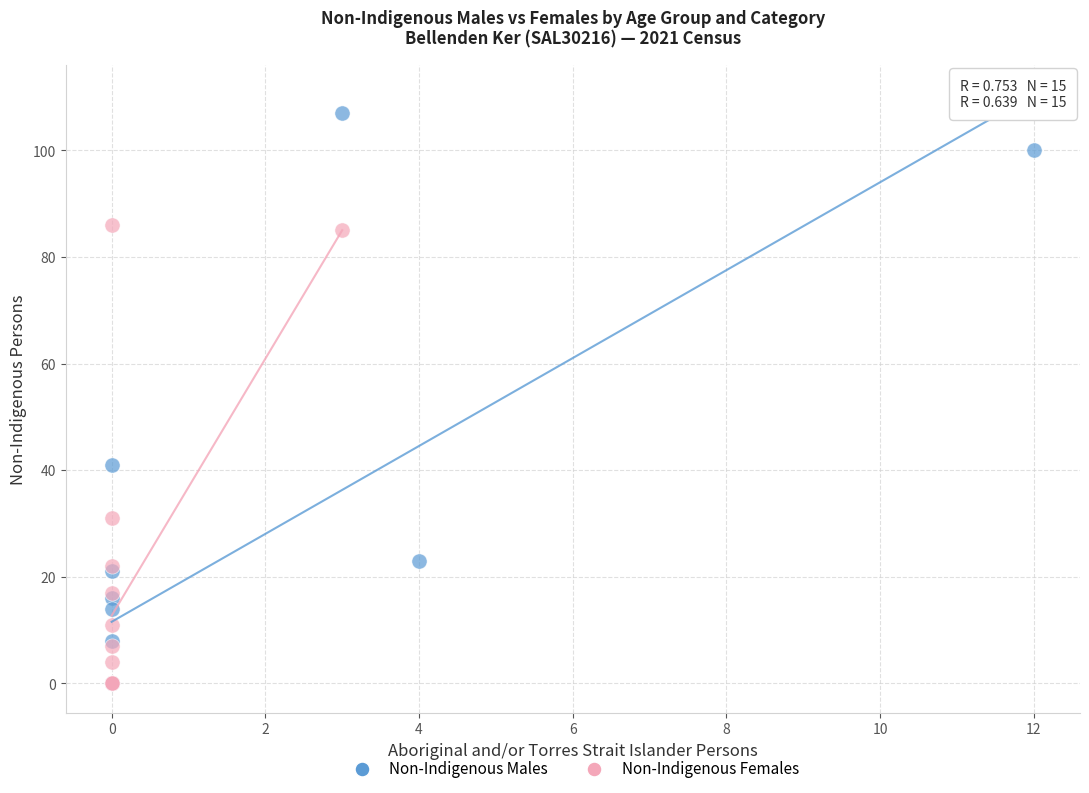

What are all the series names shown in the legend?

Non-Indigenous Males, Non-Indigenous Females